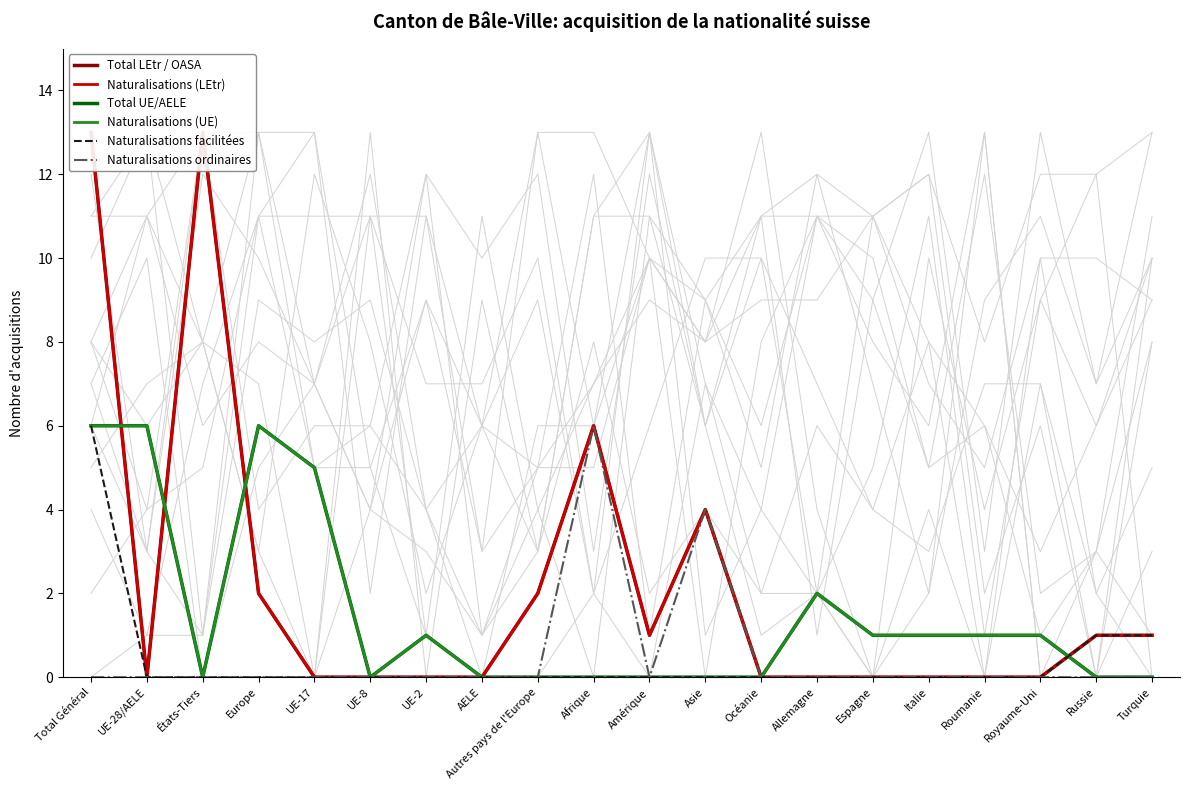

Where do Naturalisations (UE) and Total LEtr / OASA first cross each other?

Total Général and UE-28/AELE